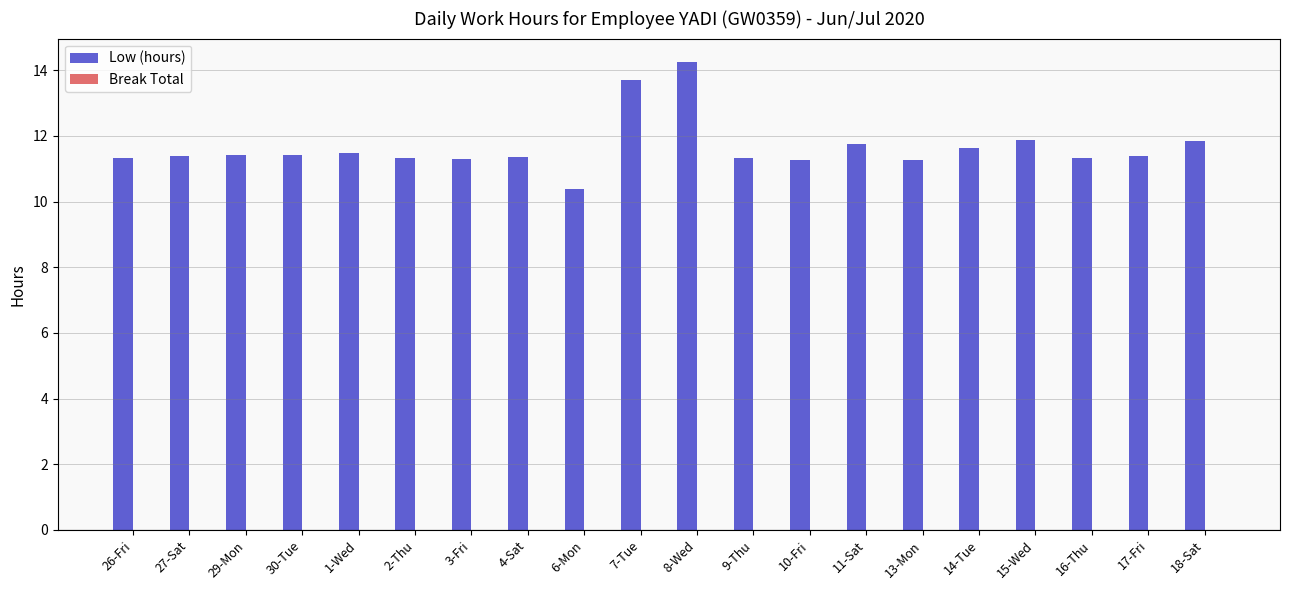

At which category does the chart reach its peak across all series?

8-Wed